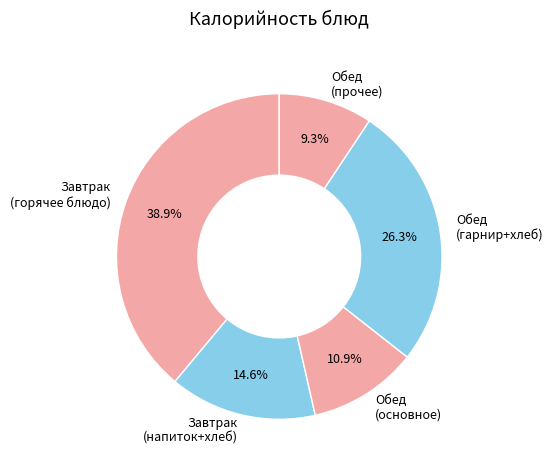

Rank the categories by value from lowest to highest.

Обед (прочее), Обед (основное), Завтрак (напиток+хлеб), Обед (гарнир+хлеб), Завтрак (горячее блюдо)